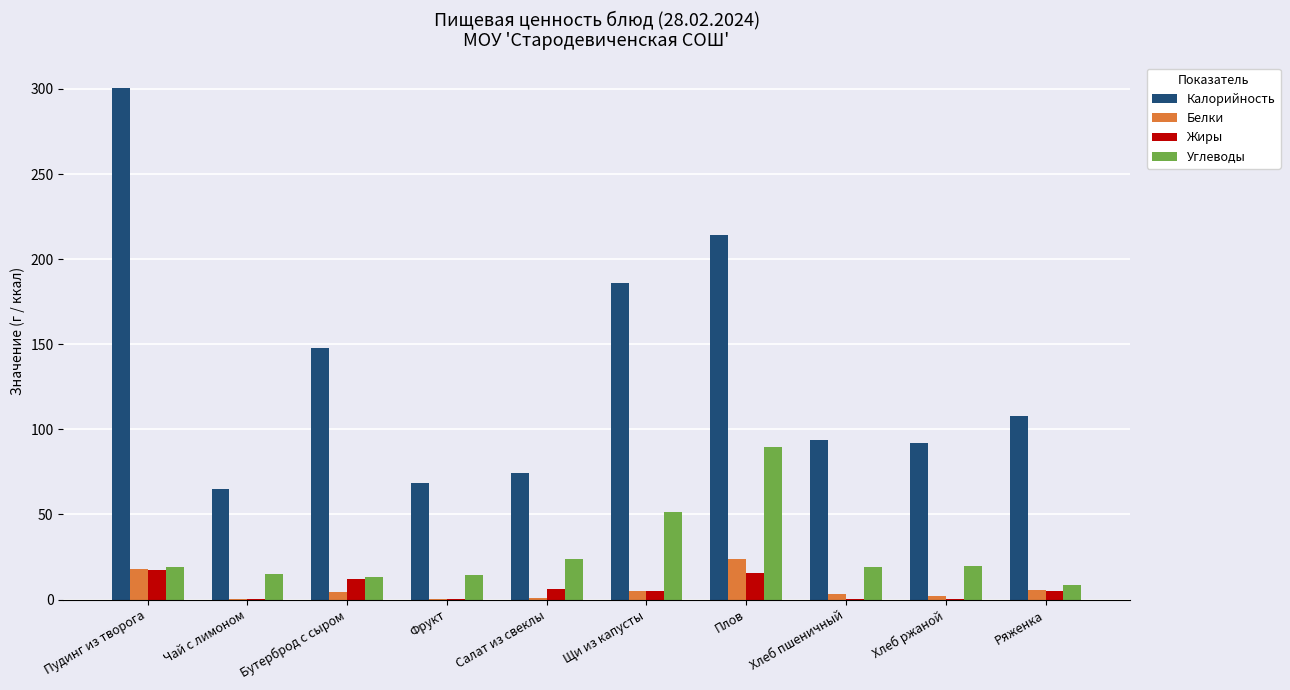

What is the total value across all series at Плов?

343.6